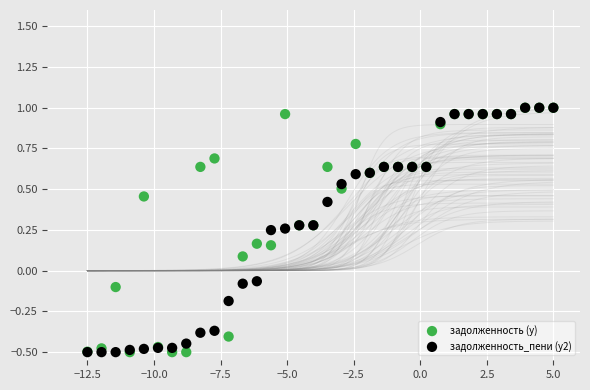

What are all the series names shown in the legend?

задолженность (y), задолженность_пени (y2)